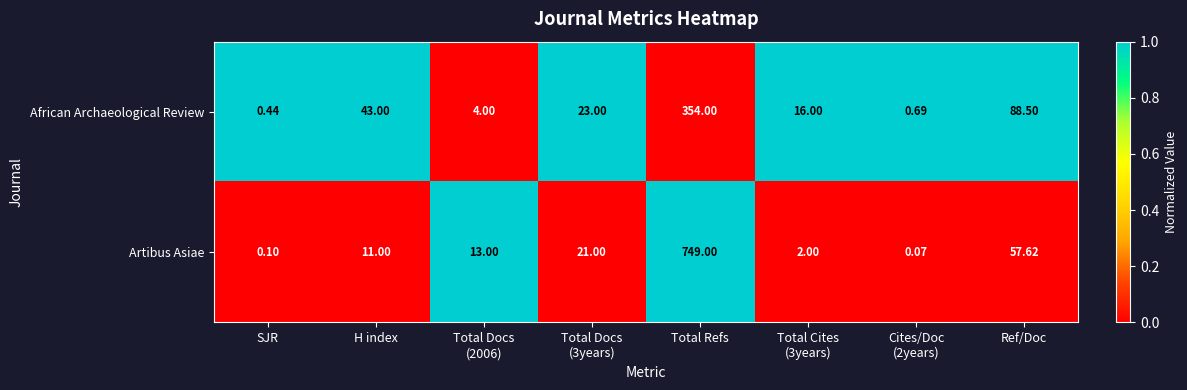

At which category is the sum across all series the highest?

Total Refs